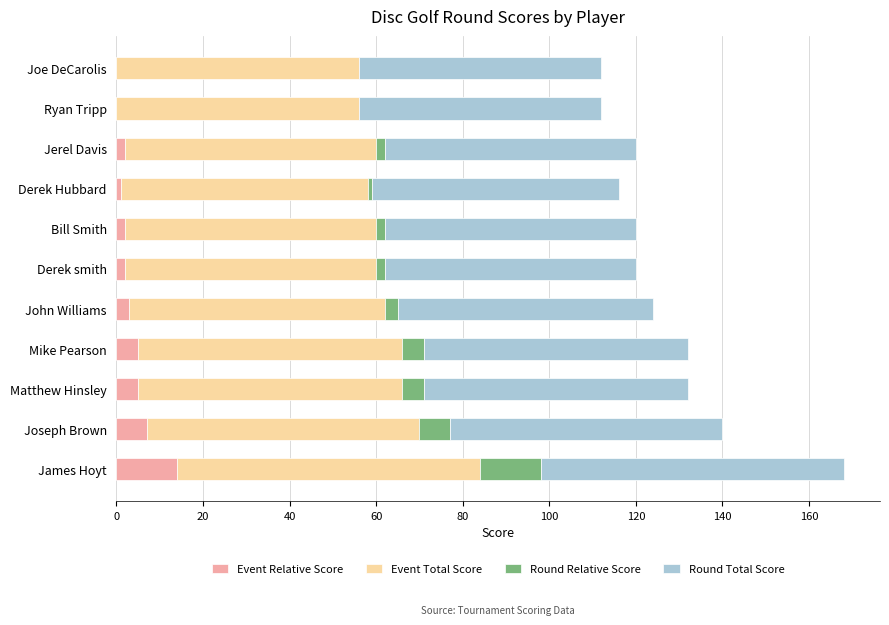

How many distinct data groups are displayed?

4